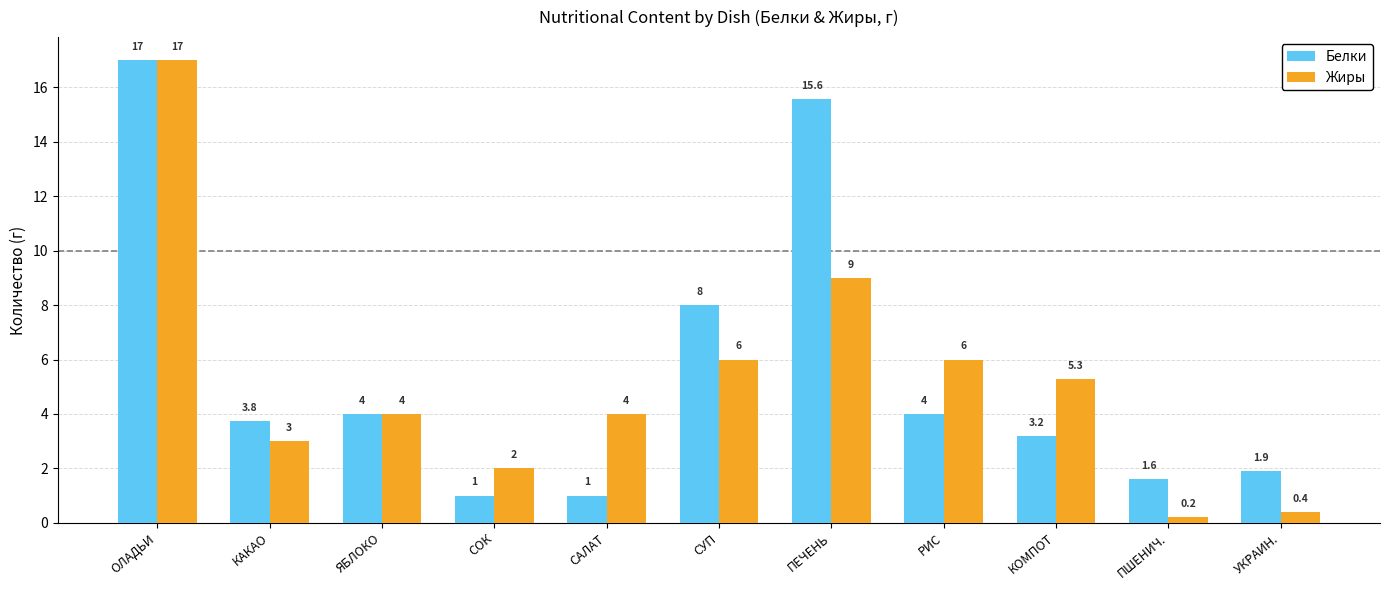

List the series in order of their overall mean, lowest first.

Жиры, Белки